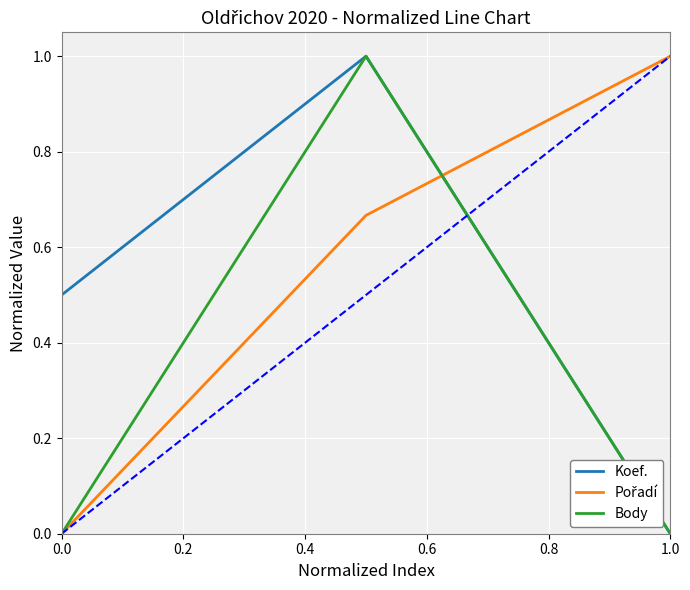

What is the highest value of the Koef. series?

1.0